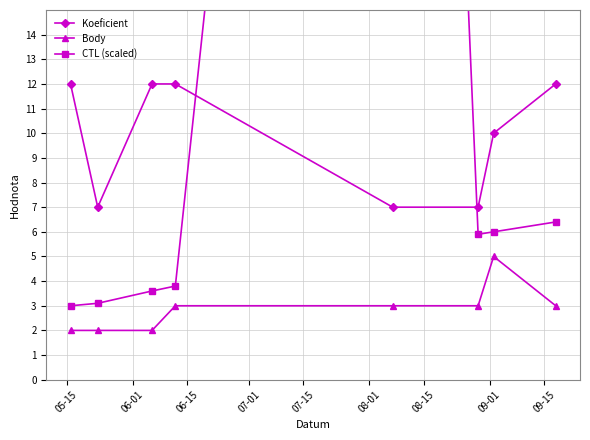

What is the highest value of the Koeficient series?

12